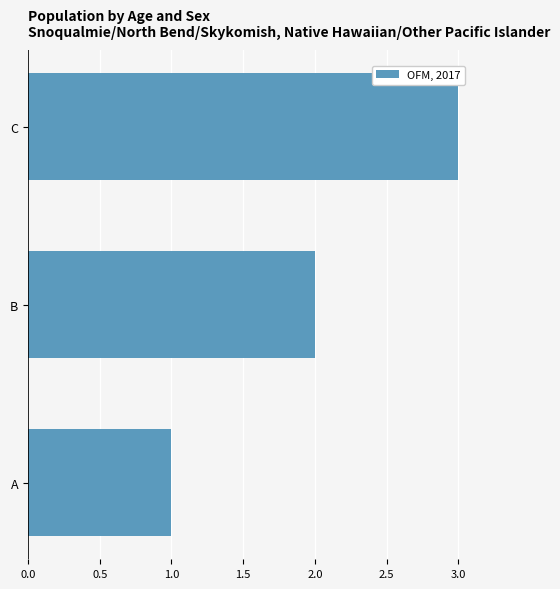

What is the sum of all values?

6